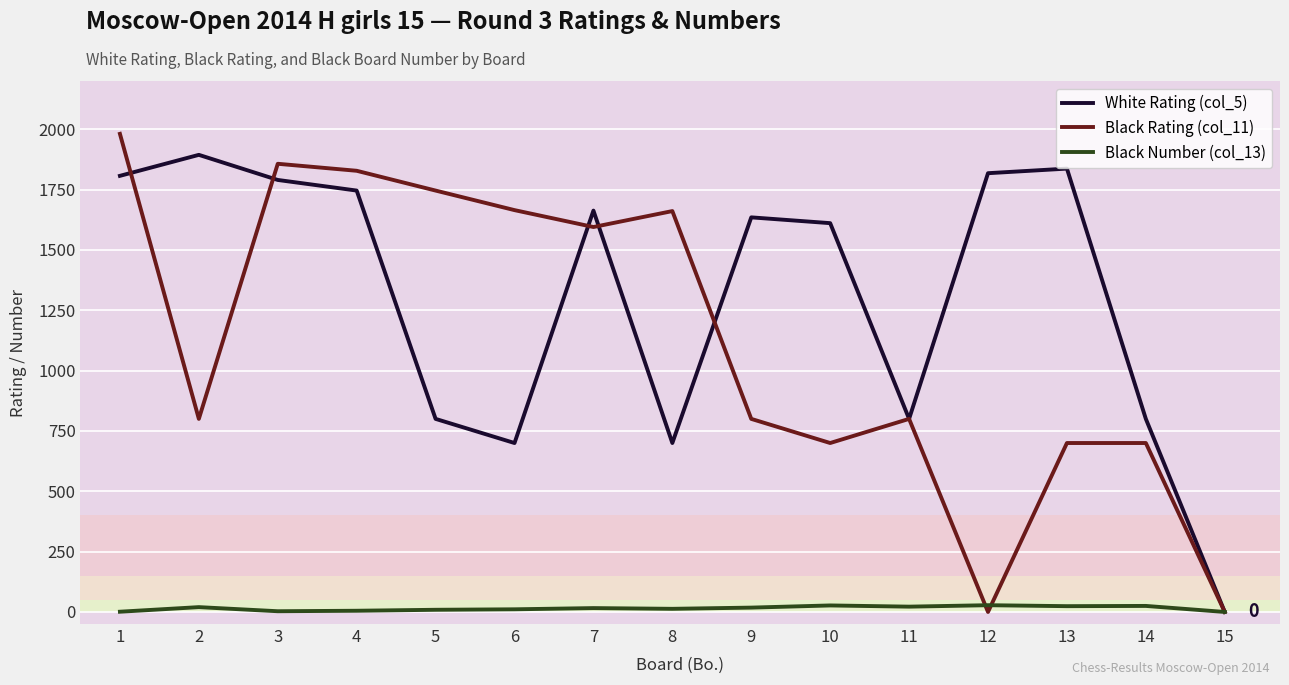

Which series has the largest total across all categories?

White Rating (col_5)